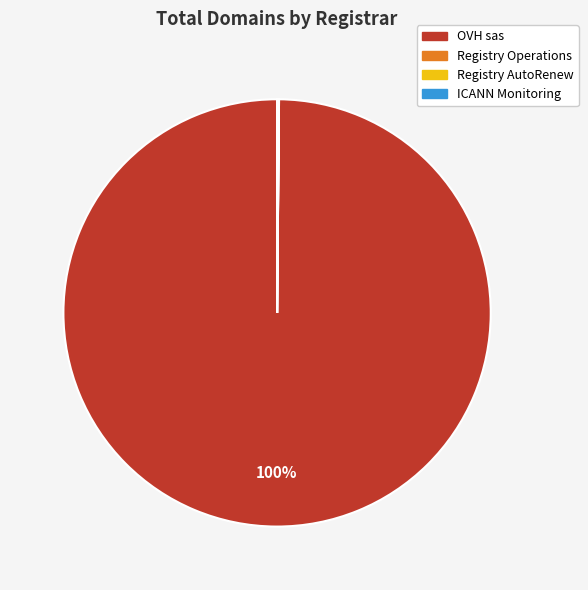

What is the largest slice in the pie chart?

OVH sas